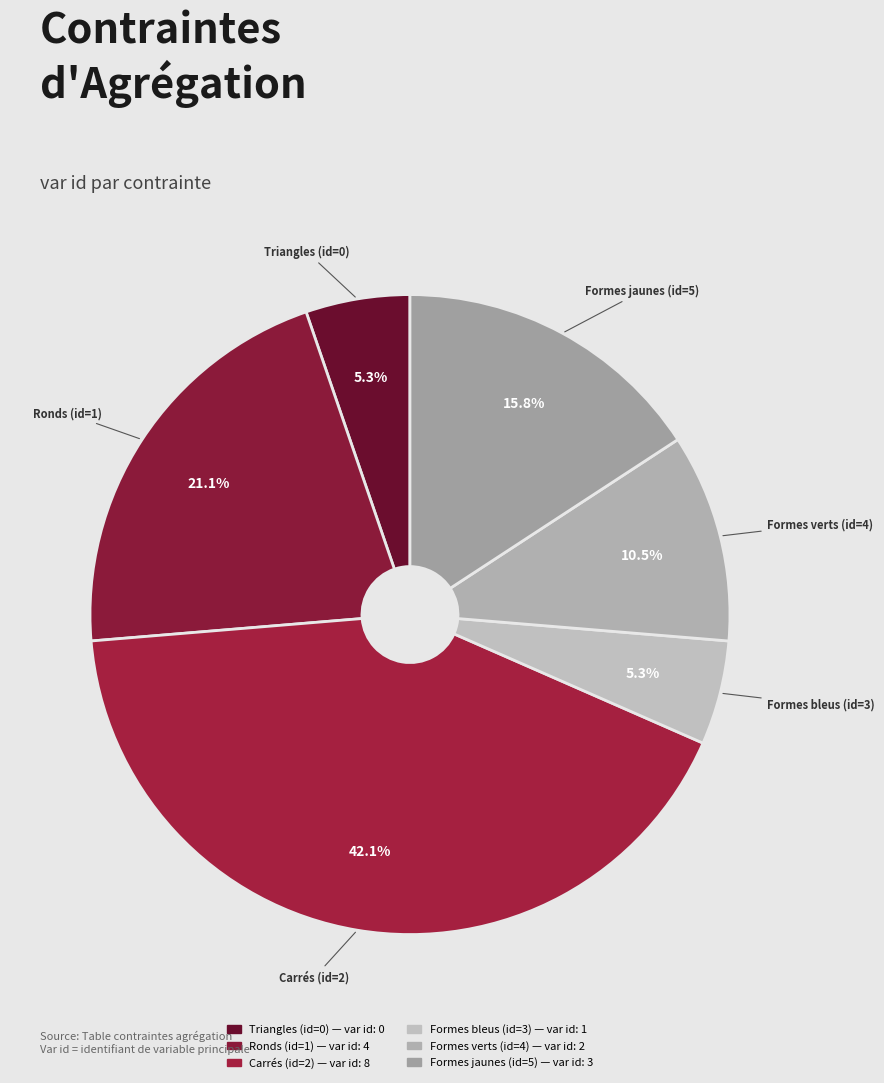

What is the largest slice in the pie chart?

Carrés (id=2)